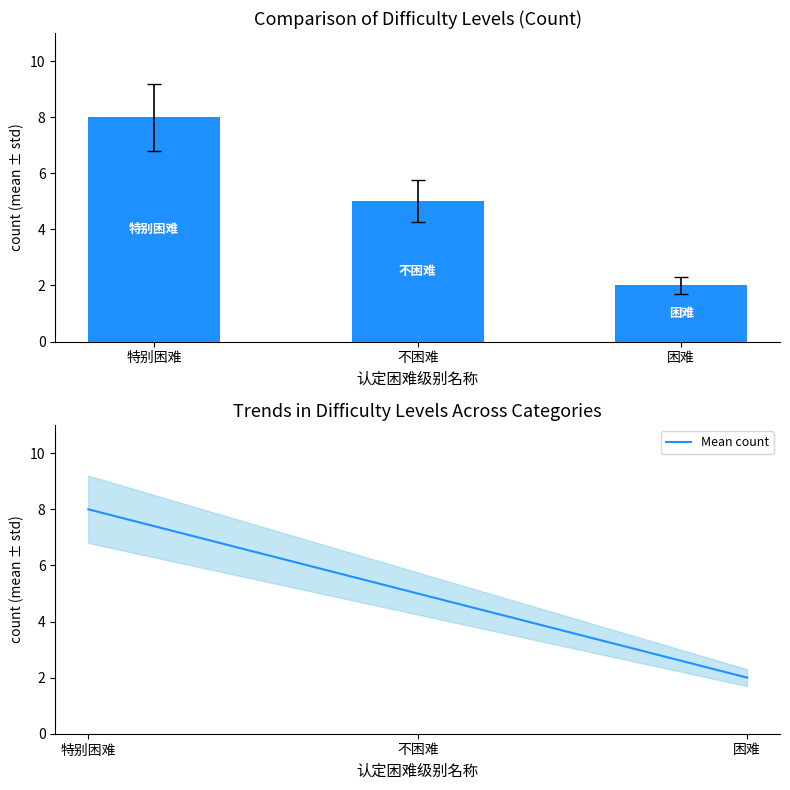

Is the value of Count at 特别困难 greater than the value of Mean count at 困难?

Yes